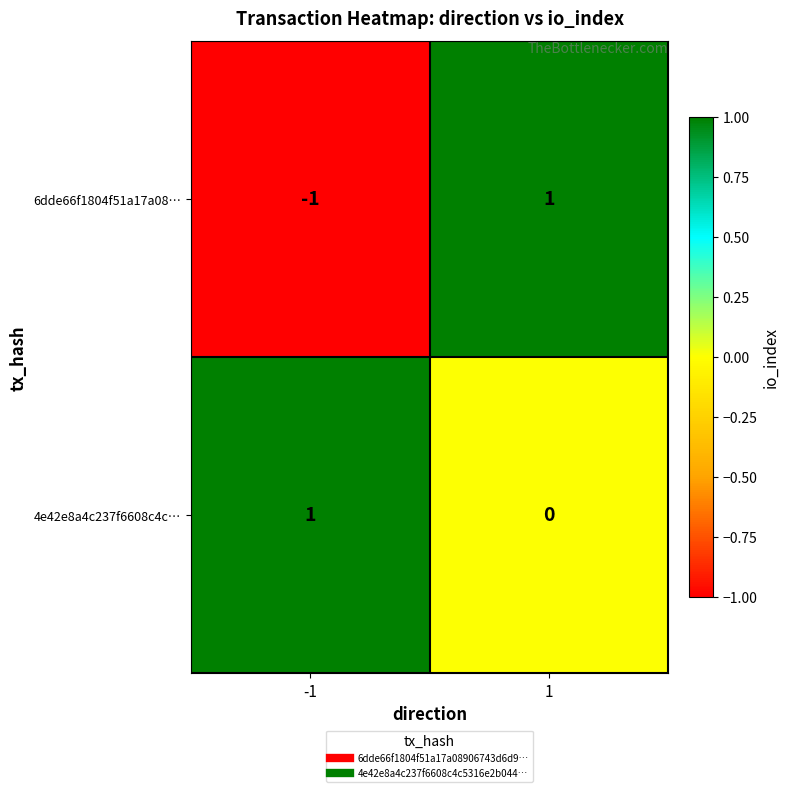

Count the number of data series in this chart.

2